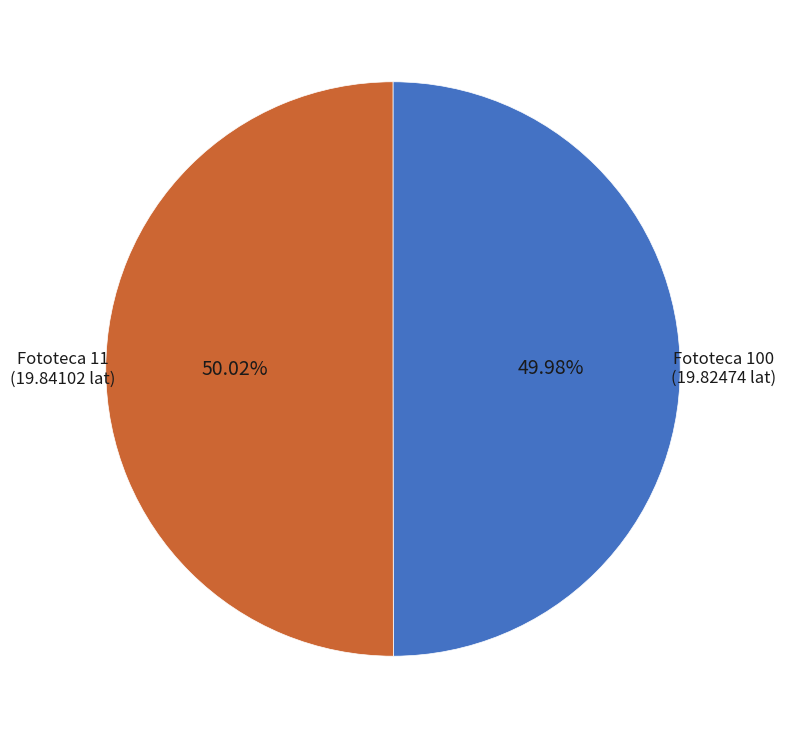

Does any single category account for the majority?

Yes